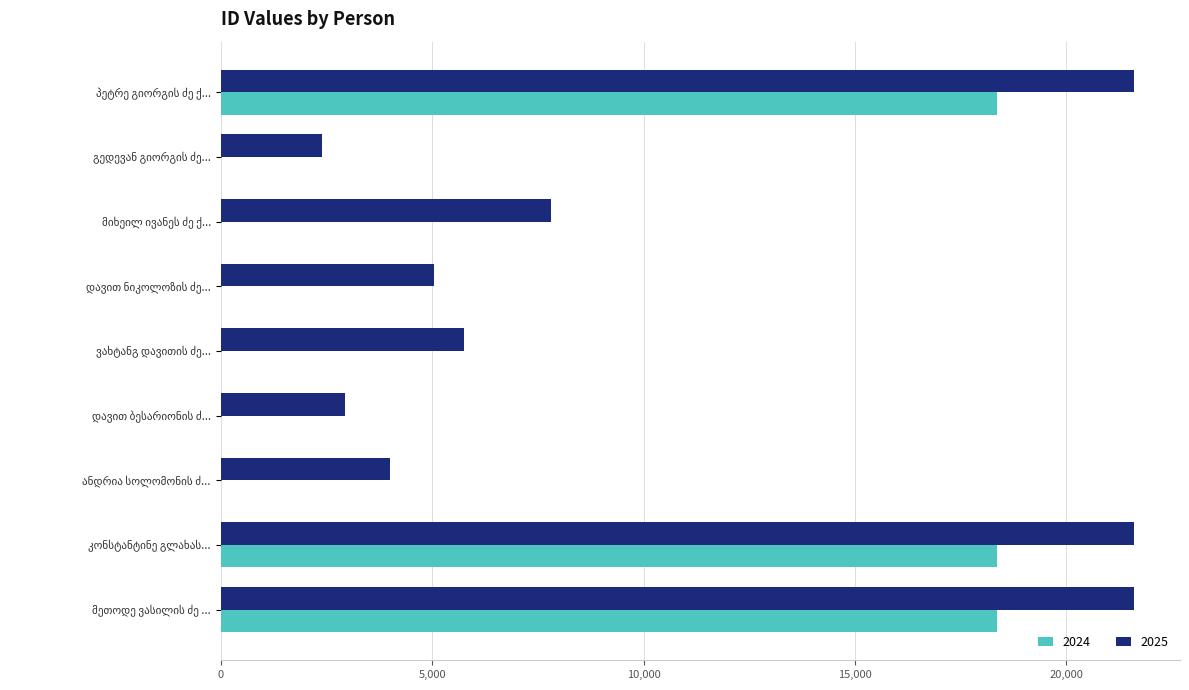

How many series are shown in this chart?

2